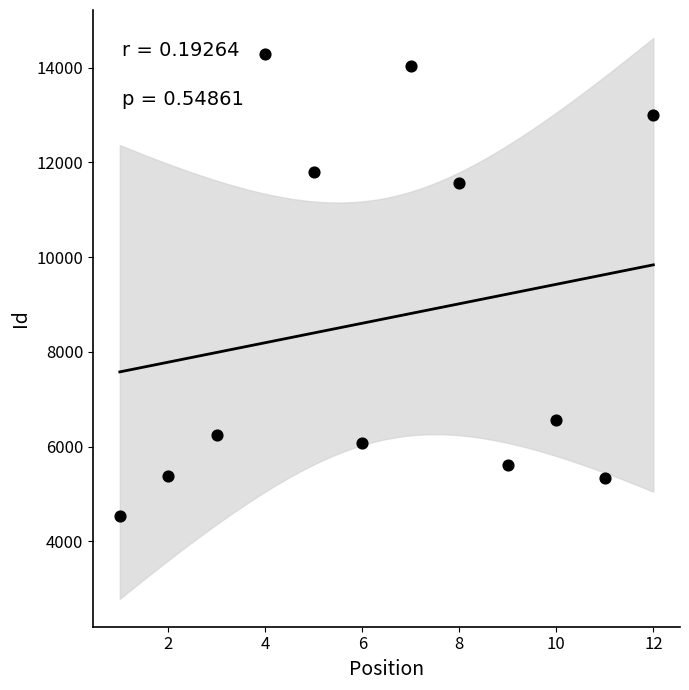

What is the average Y value?

8708